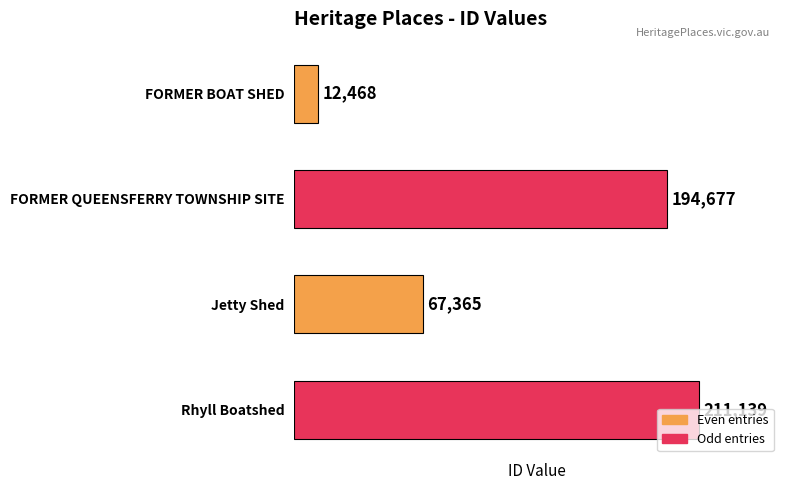

True or false: the data shows 12468 at FORMER BOAT SHED.

True